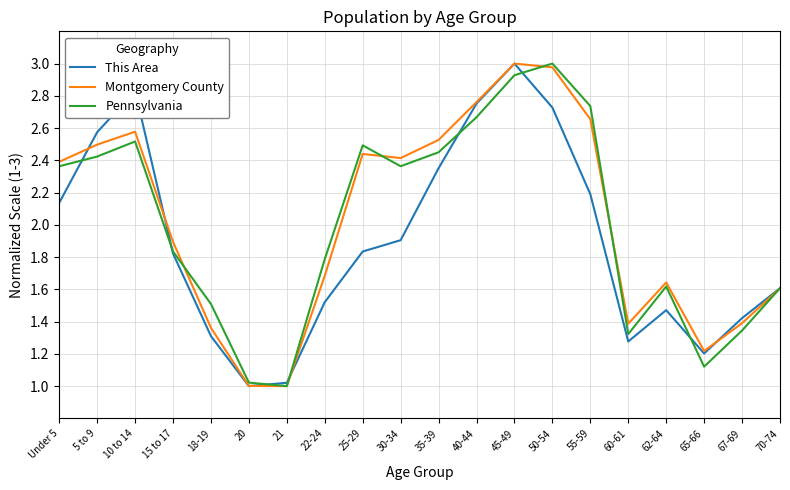

What position from the right is 21?

14